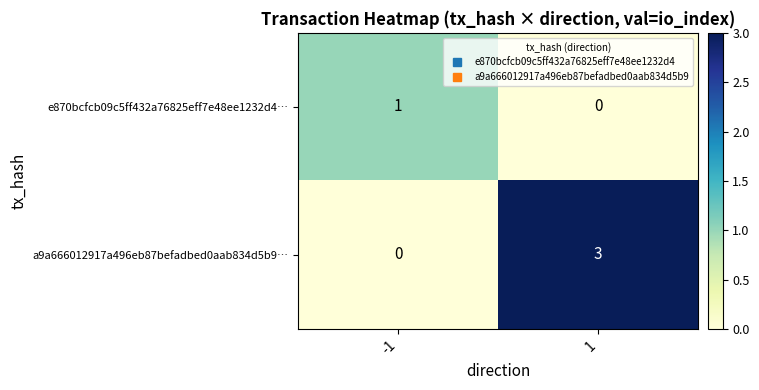

Which series has the largest range (max minus min)?

a9a666012917a496eb87befadbed0aab834d5b9…